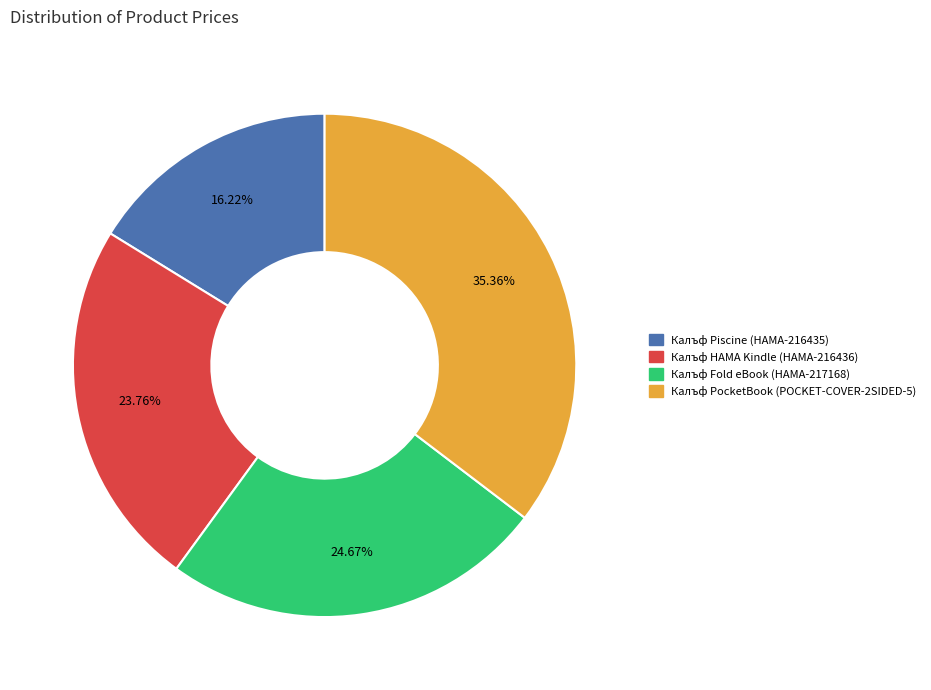

To the nearest percent, what percentage of the pie is Калъф Piscine (HAMA-216435)?

16%